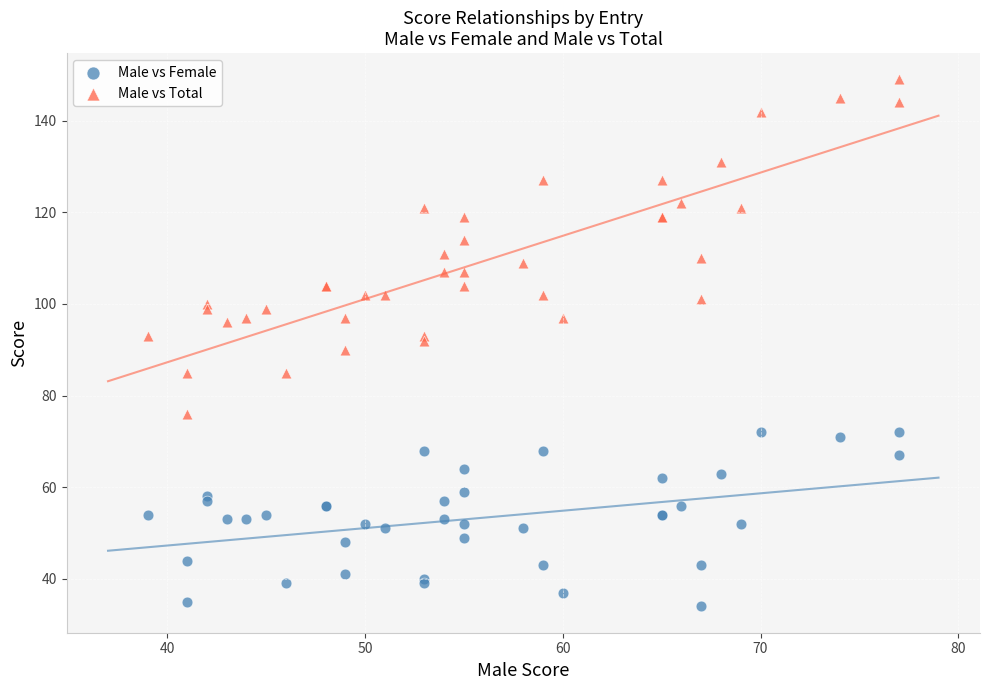

What are all the series names shown in the legend?

Male vs Female, Male vs Total